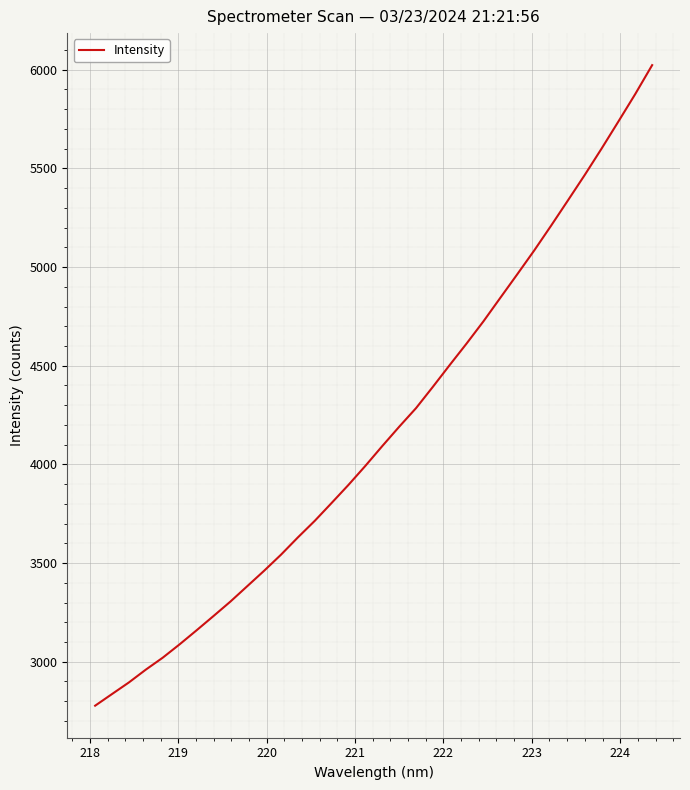

What is the smallest value displayed?

2777.4